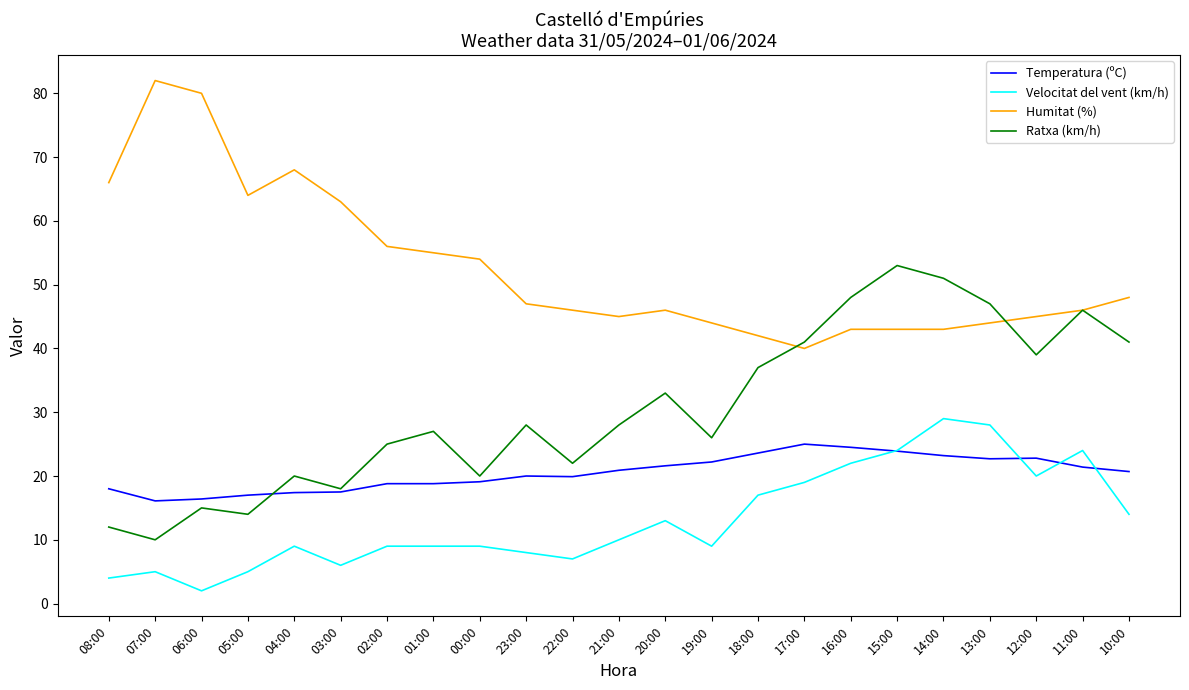

Is it true that Ratxa (km/h) equals 20.0 at 04:00?

True